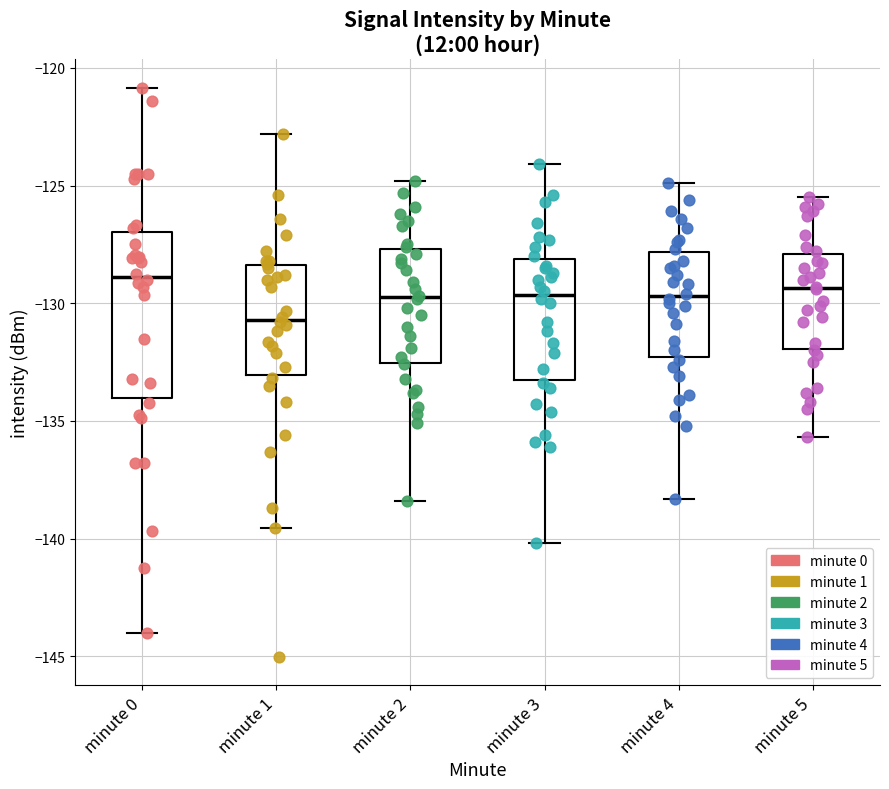

Reading left to right, transcribe this box plot: for each box, give where its median line is, the range the box spans, and where its two whiskers end, as read against the y-axis. The values are not printed on the chart, so give them approximately, as read against the axis.

minute 0: median -129.0, box -134.0 to -127.0, whiskers -144.0 to -121.0
minute 1: median -130.5, box -133.0 to -128.5, whiskers -139.5 to -123.0
minute 2: median -129.5, box -132.5 to -127.5, whiskers -138.5 to -125.0
minute 3: median -129.5, box -133.0 to -128.0, whiskers -140.0 to -124.0
minute 4: median -129.5, box -132.5 to -128.0, whiskers -138.5 to -125.0
minute 5: median -129.5, box -132.0 to -128.0, whiskers -135.5 to -125.5